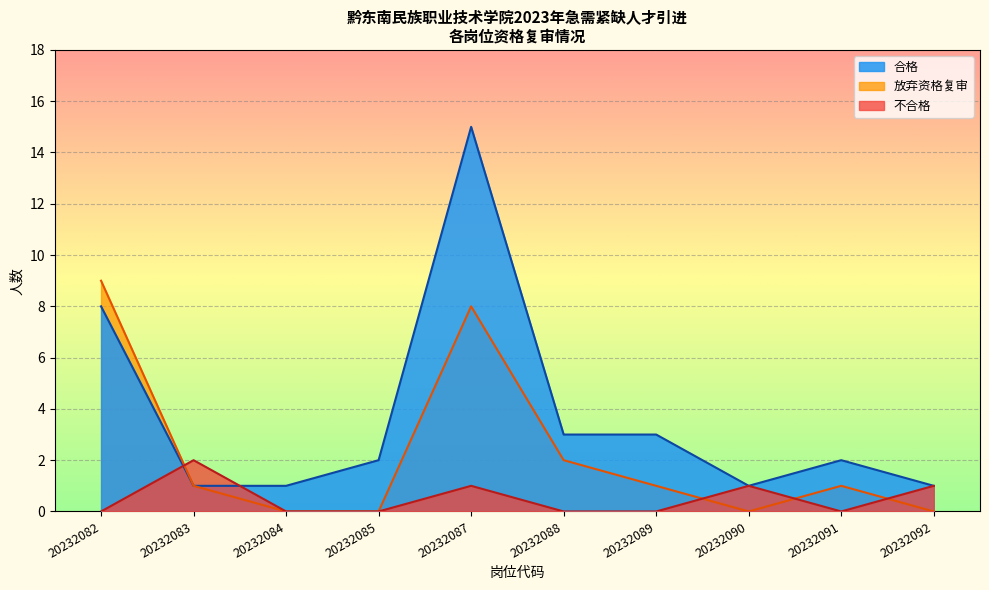

True or false: 放弃资格复审 and 不合格 intersect in this chart.

True